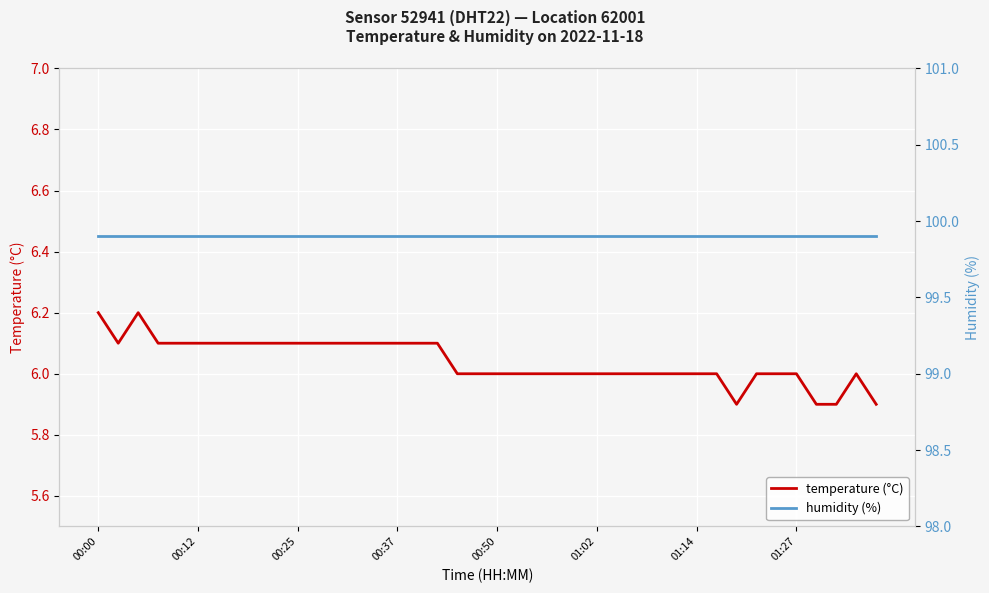

True or false: temperature (°C) has a value of 6.2 at 00:00.

True